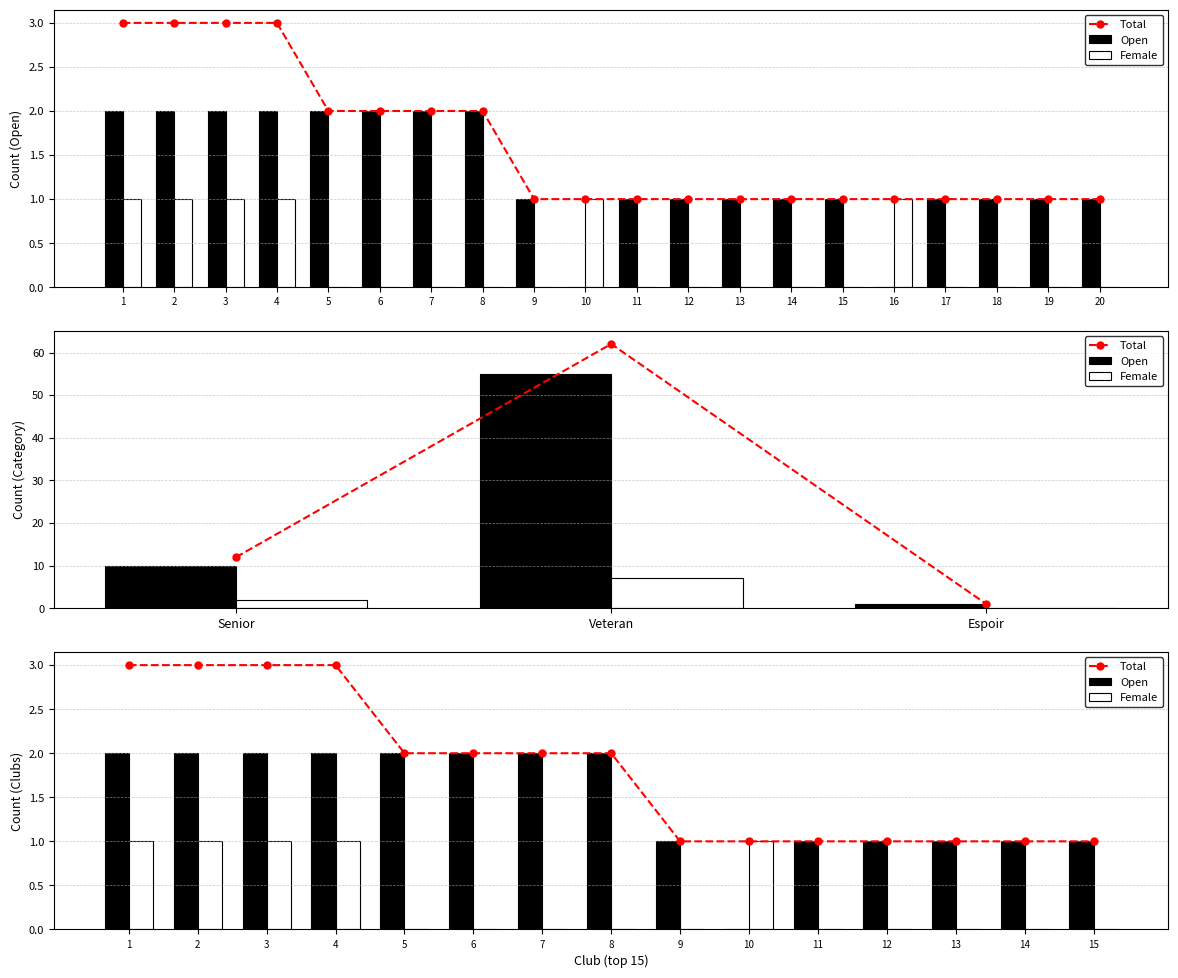

How many values in Open are above zero?

14